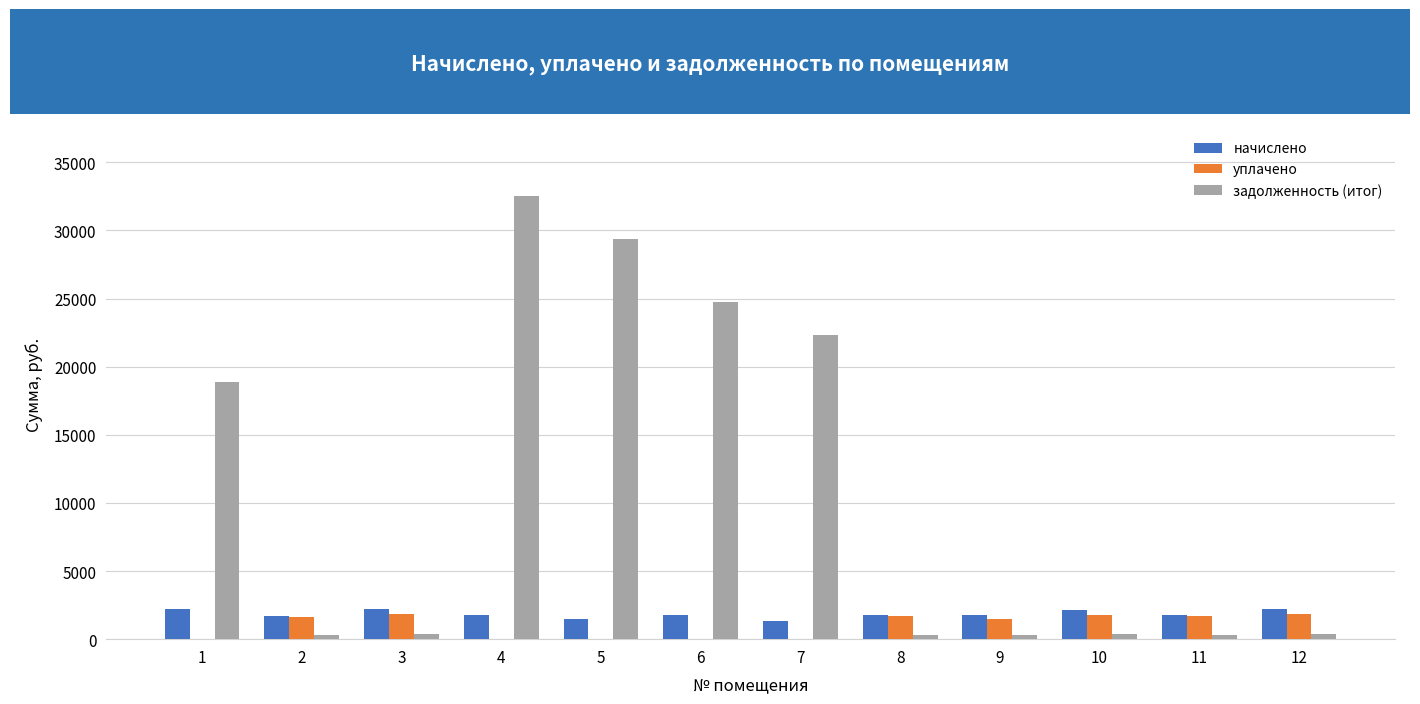

What are all the series names shown in the legend?

начислено, уплачено, задолженность (итог)